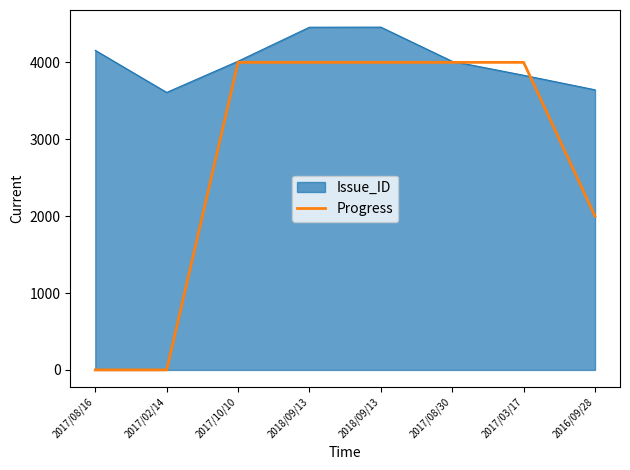

What are all the series names shown in the legend?

Issue_ID, Progress